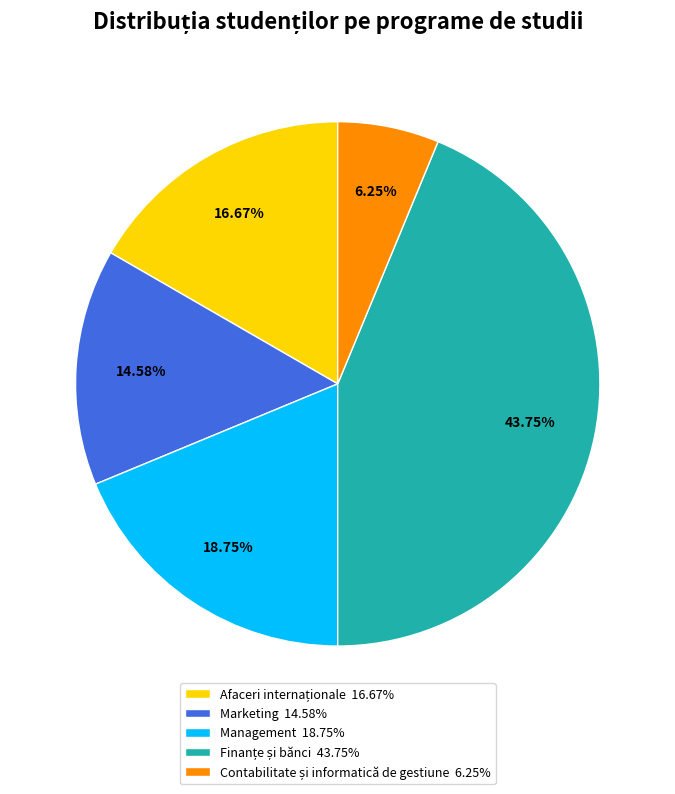

What percentage is NOT represented by Marketing?

85.4%